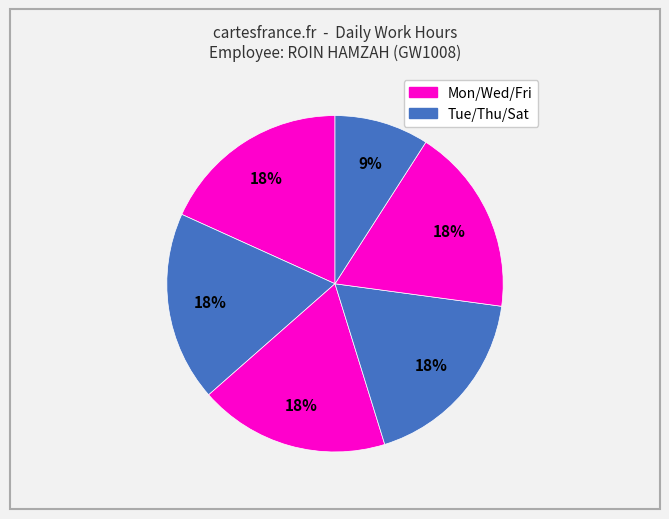

Which category has the biggest portion of the pie?

Wed